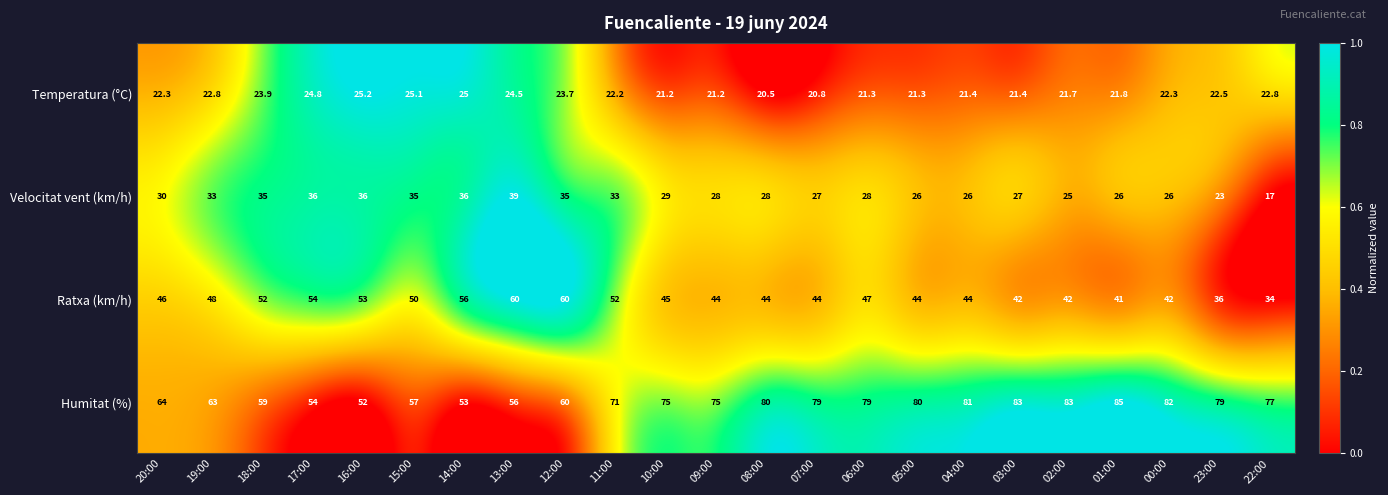

Which label corresponds to the smallest value in the chart?

22:00